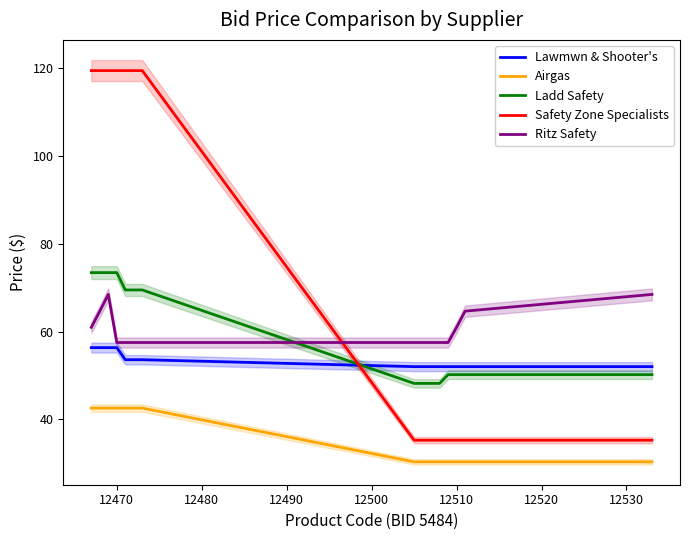

At how many categories does at least one series exceed 114?

7